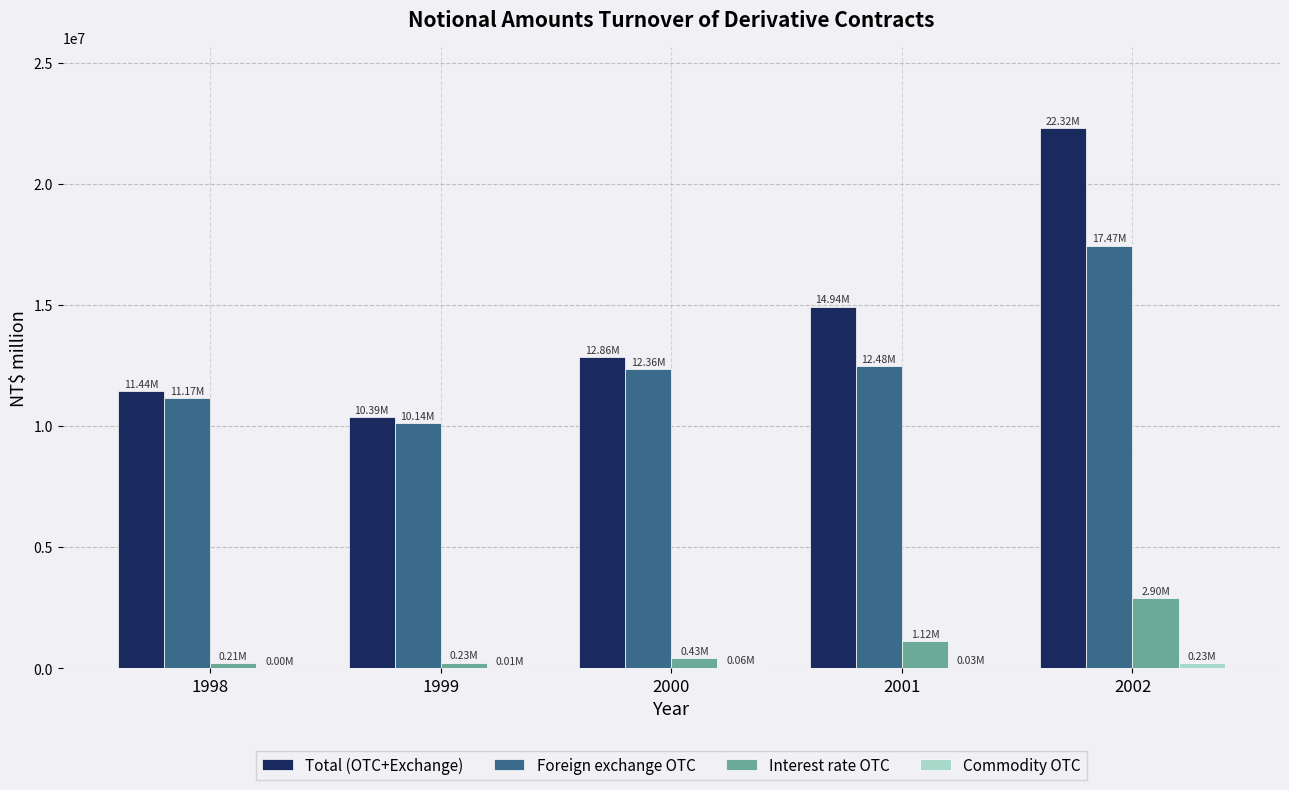

Is the value of Total (OTC+Exchange) at 1998 greater than the value of Interest rate OTC at 1998?

Yes